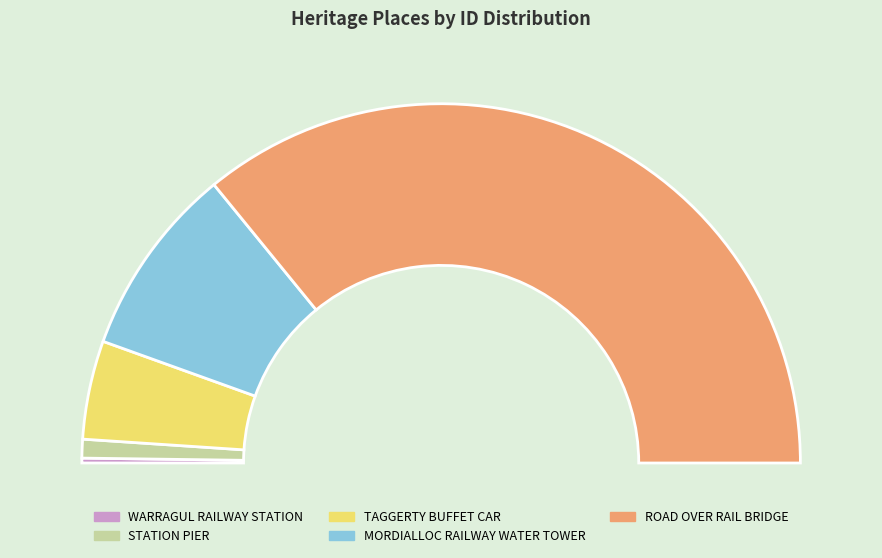

The TAGGERTY BUFFET CAR slice represents 2% of the pie. True or false?

False